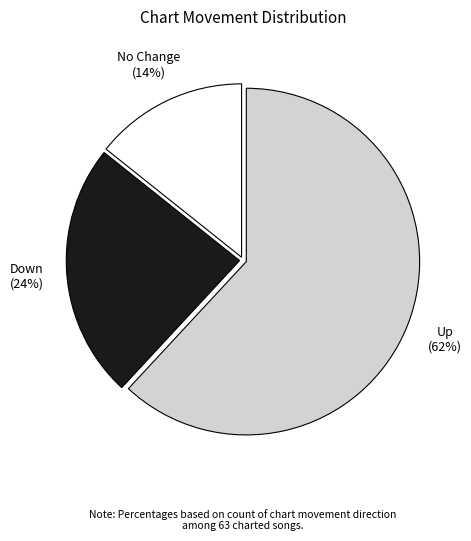

Do Down and No Change together represent more than half of the pie?

No